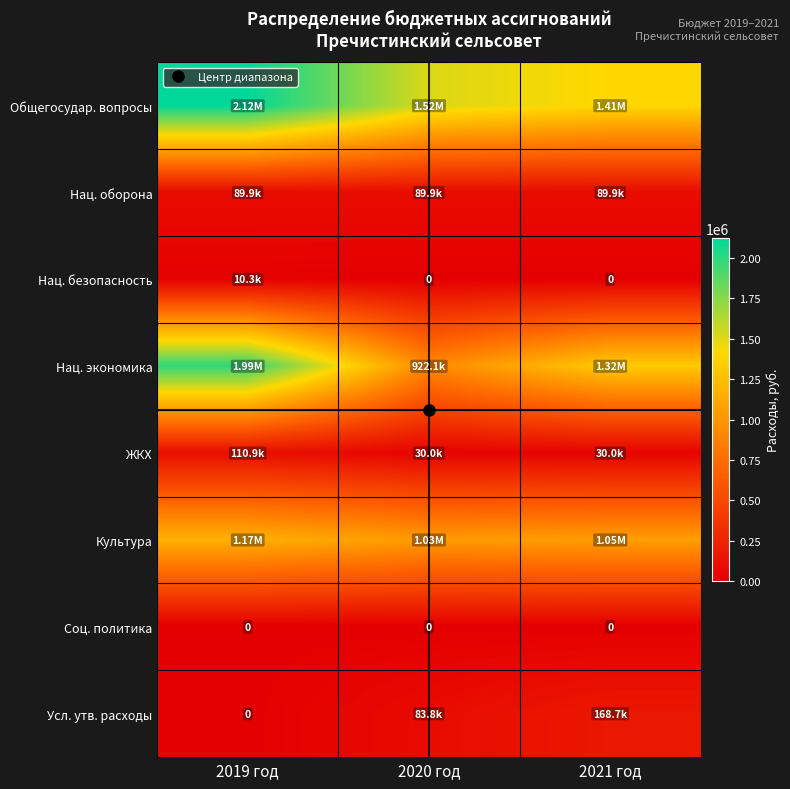

At which category is the sum across all series the highest?

2019 год